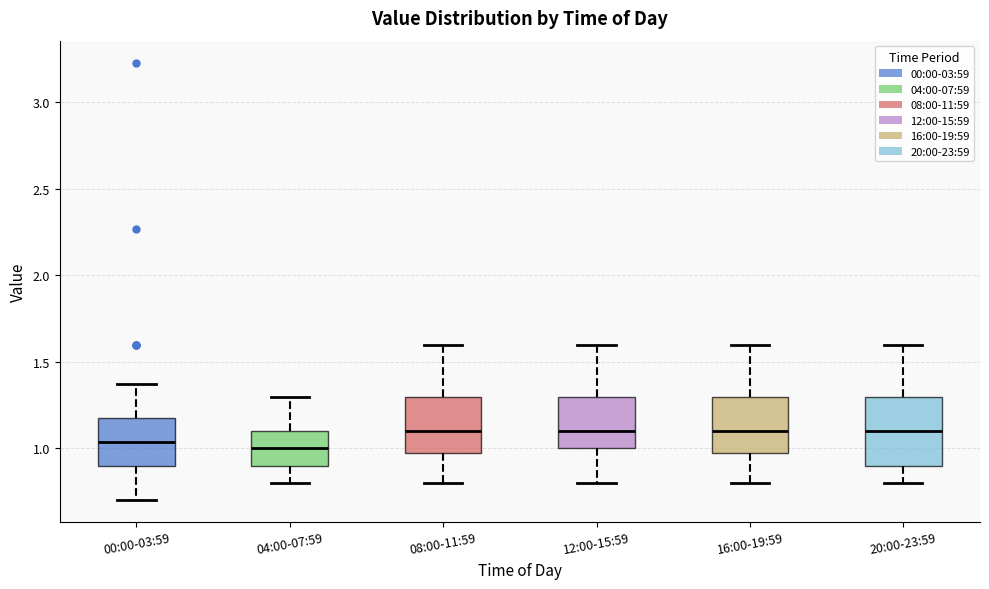

Which box is the tallest, from its lower edge to its upper edge?

20:00-23:59